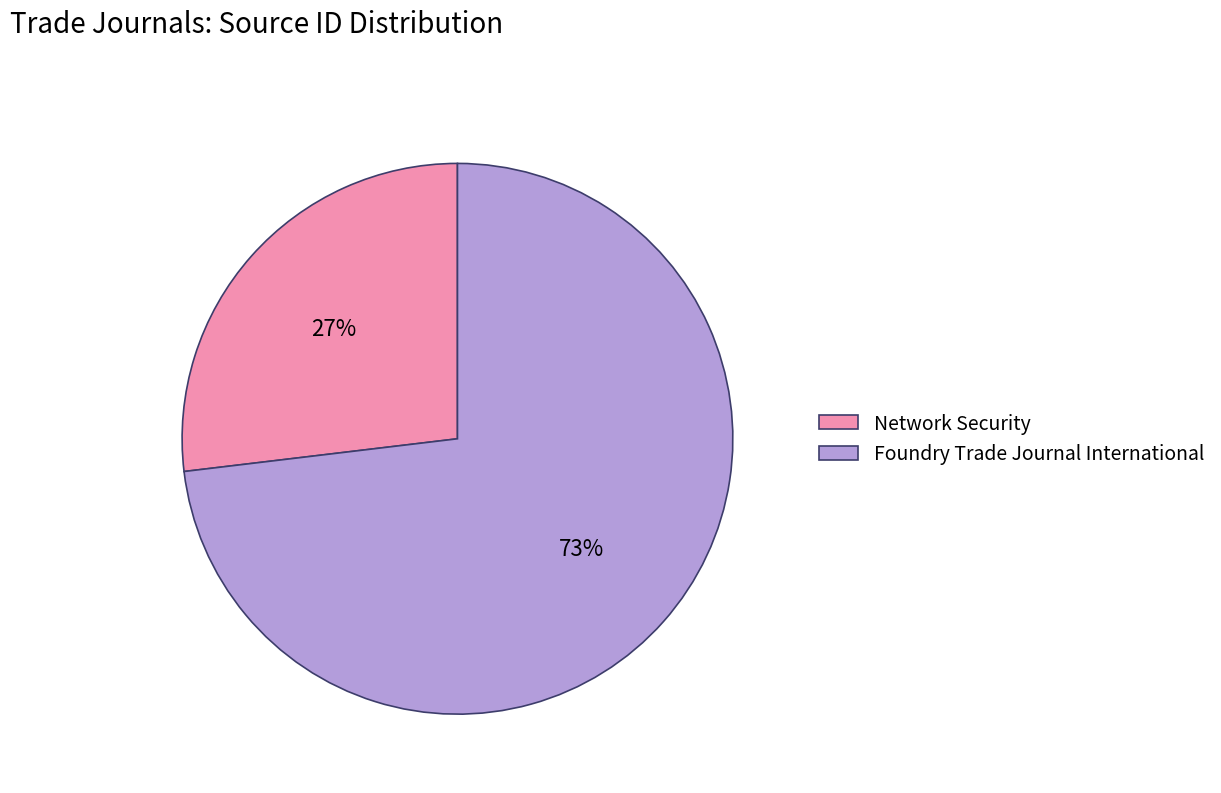

Is Foundry Trade Journal International the majority of the pie?

Yes